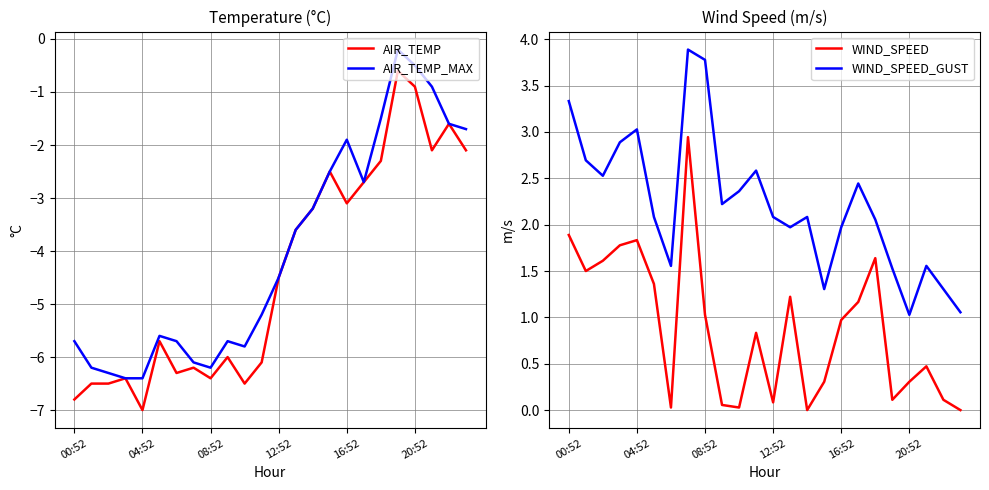

True or false: WIND_SPEED has a value of 1.0 at 16:52.

True